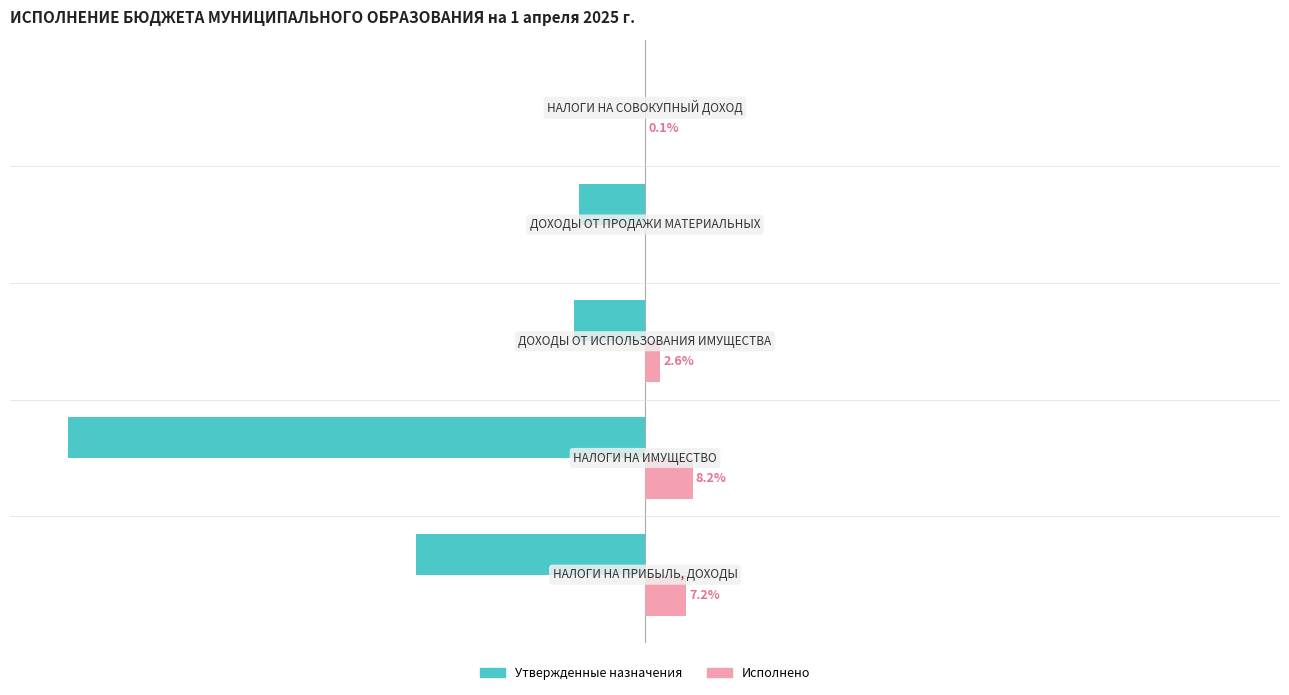

Which series has the largest total across all categories?

Исполнено